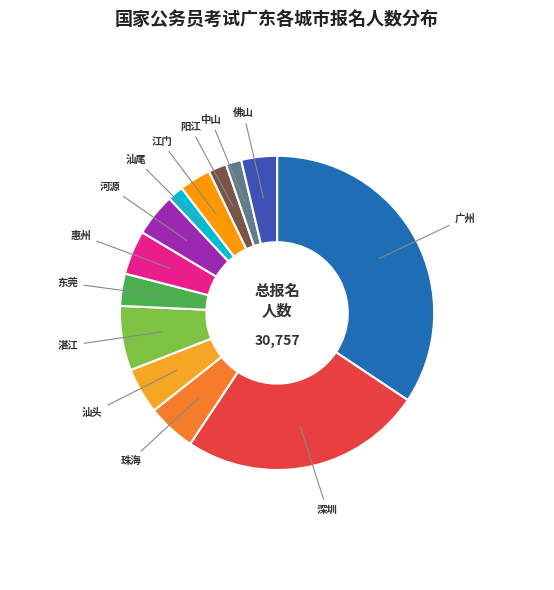

Does 江门 account for over 50% of the chart?

No